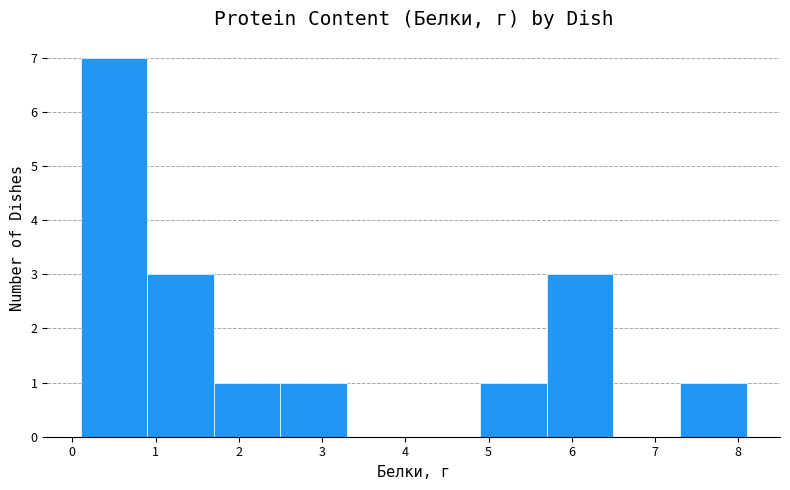

Reading left to right, list every bar in this chart as the range it spans on the x-axis followed by its height. The values are not printed on the chart, so give them approximately, as read against the axis.

0.1 to 0.9: 7
0.9 to 1.7: 3
1.7 to 2.5: 1
2.5 to 3.3: 1
3.3 to 4.1: 0
4.1 to 4.9: 0
4.9 to 5.7: 1
5.7 to 6.5: 3
6.5 to 7.3: 0
7.3 to 8.1: 1